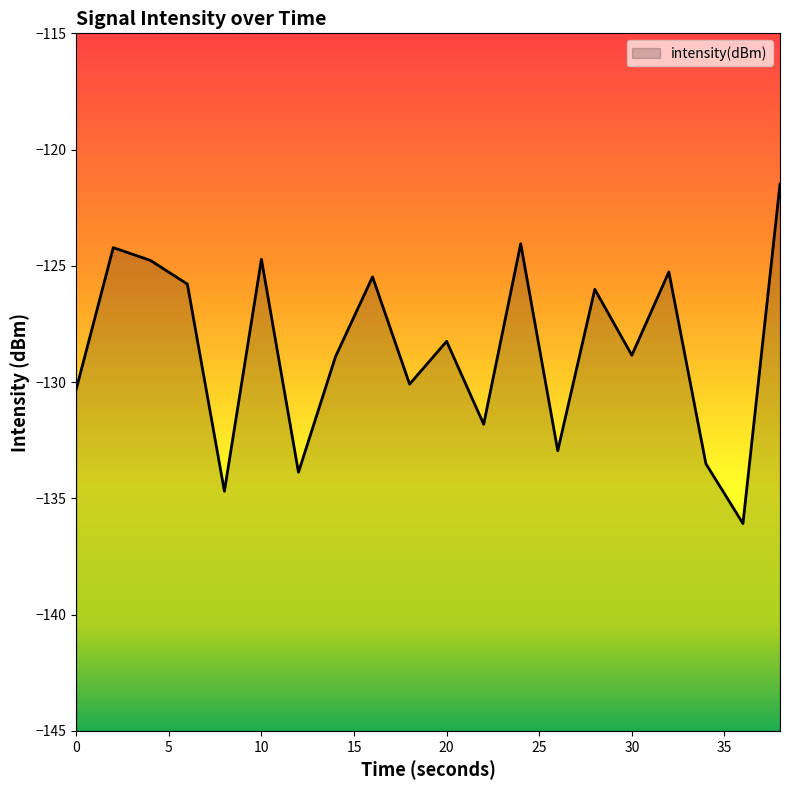

What is the value of the 14th point from the left?

-133.0